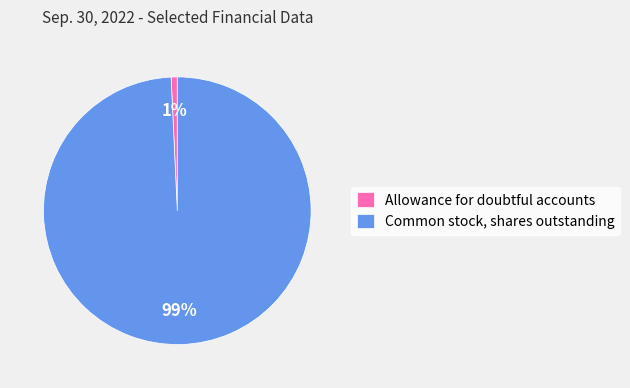

Which has a higher value, Allowance for doubtful accounts or Common stock, shares outstanding?

Common stock, shares outstanding